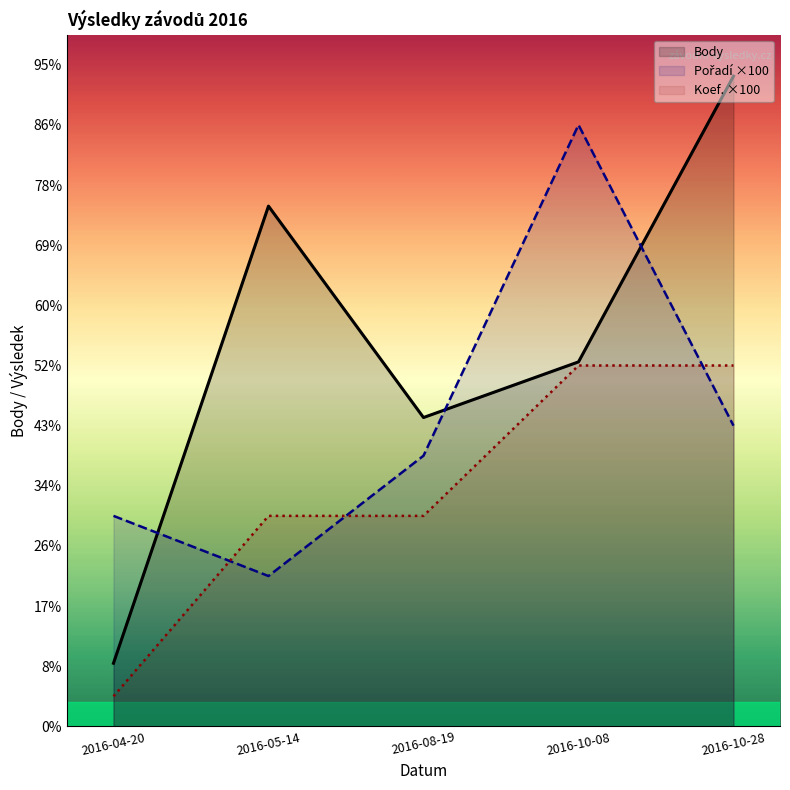

True or false: Koef. ×100 and Body cross at least once.

False